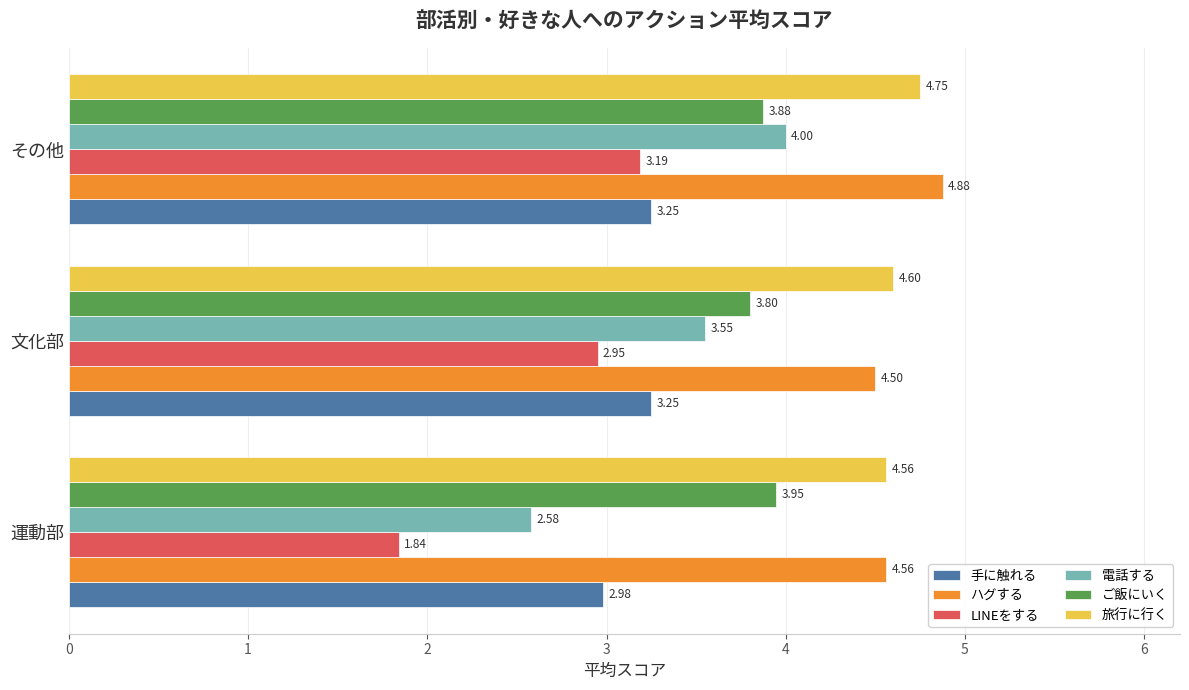

List the labels in order of 電話する value, largest first.

その他, 文化部, 運動部